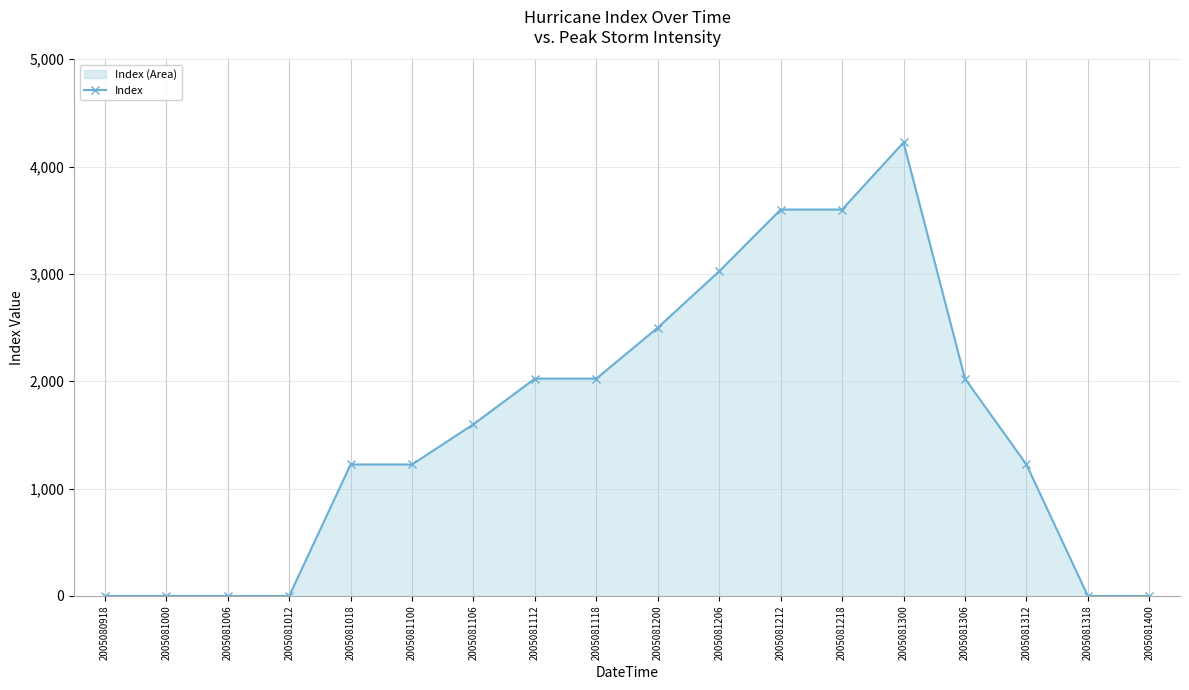

How many values are above zero?

12